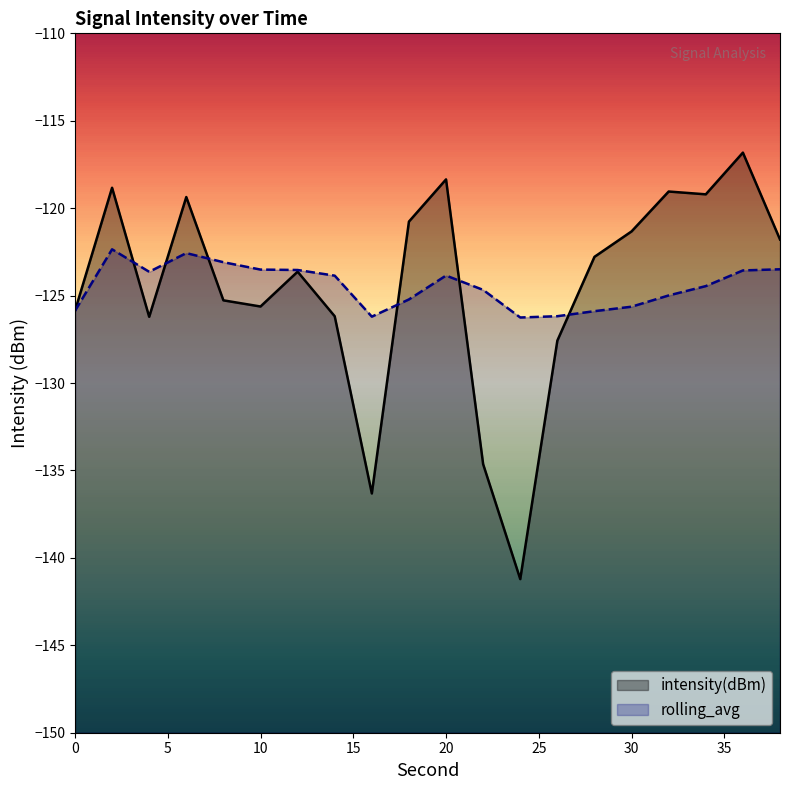

How many lines are shown in the chart?

2